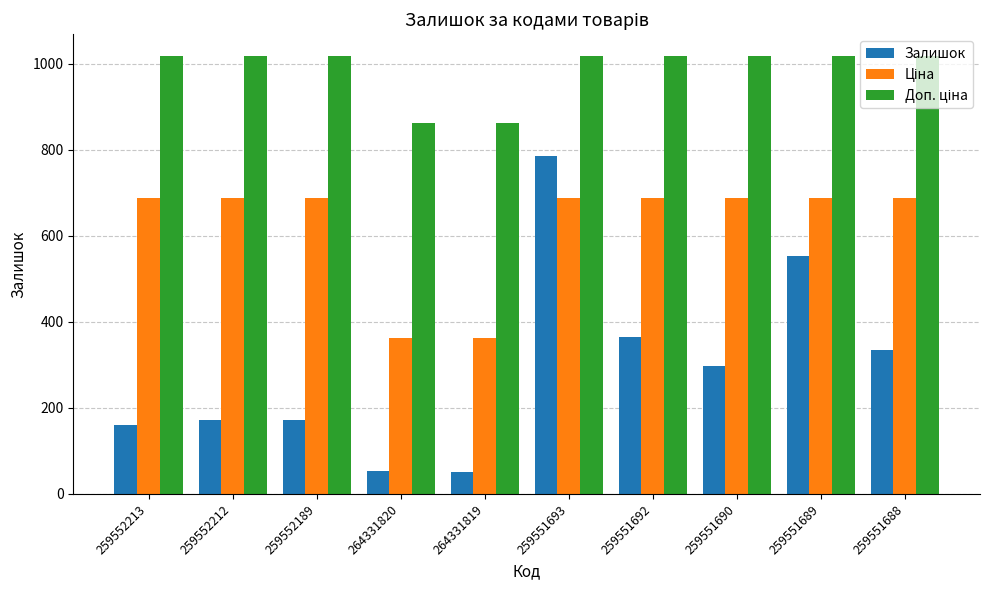

True or false: Залишок has a value of 50.0 at 264331819.

True